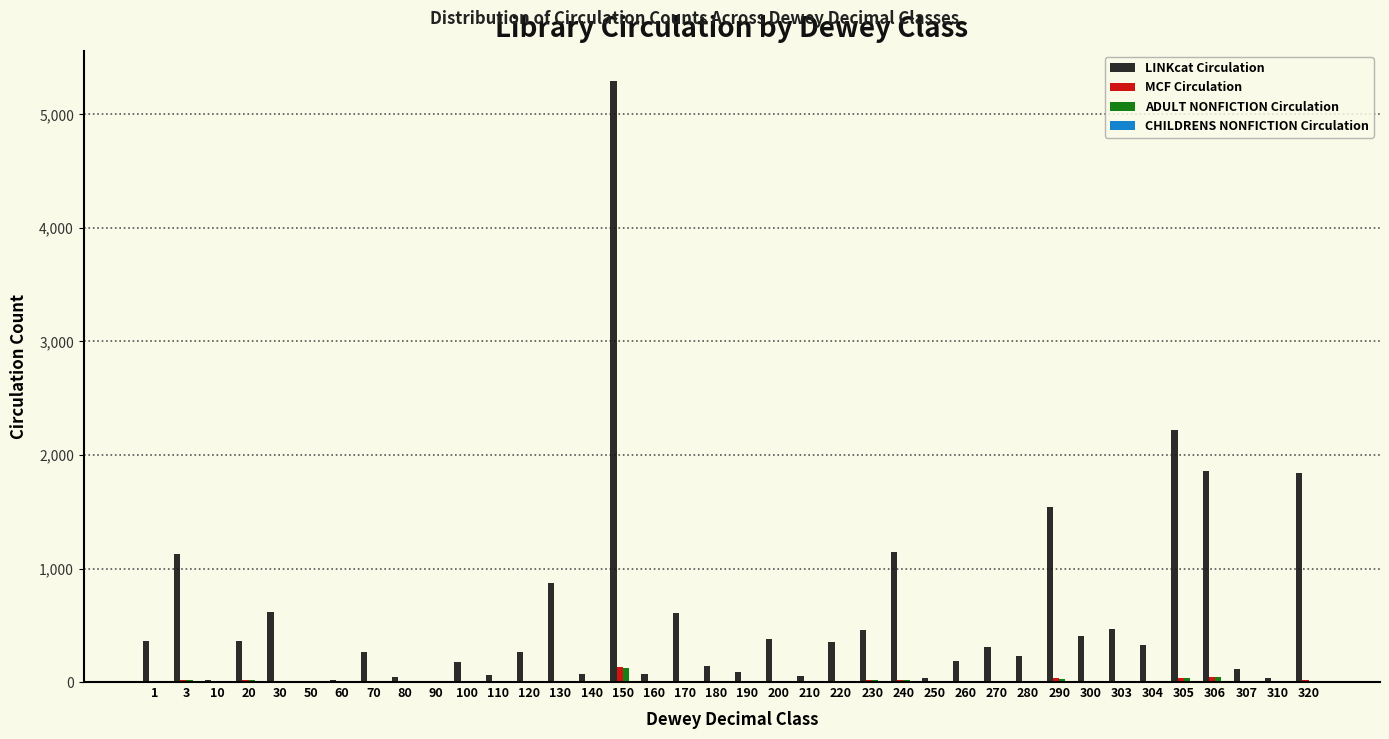

What is the sum of all MCF Circulation values?

445